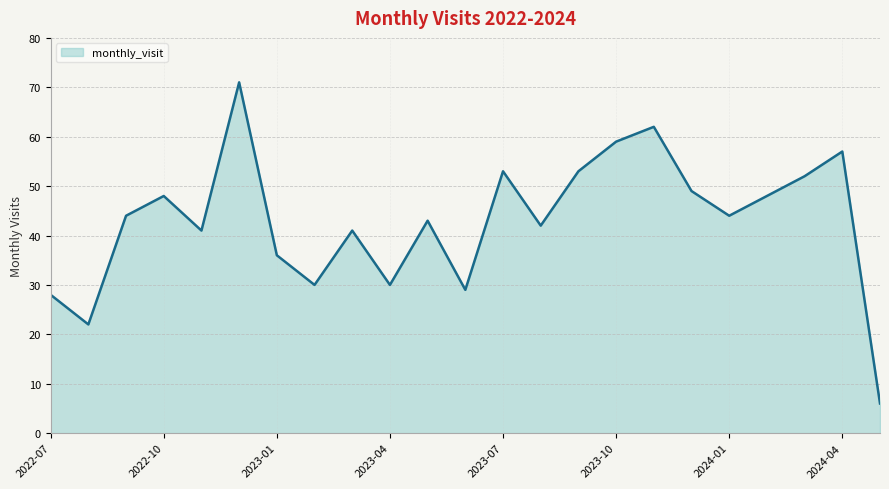

What is the greatest value displayed?

71